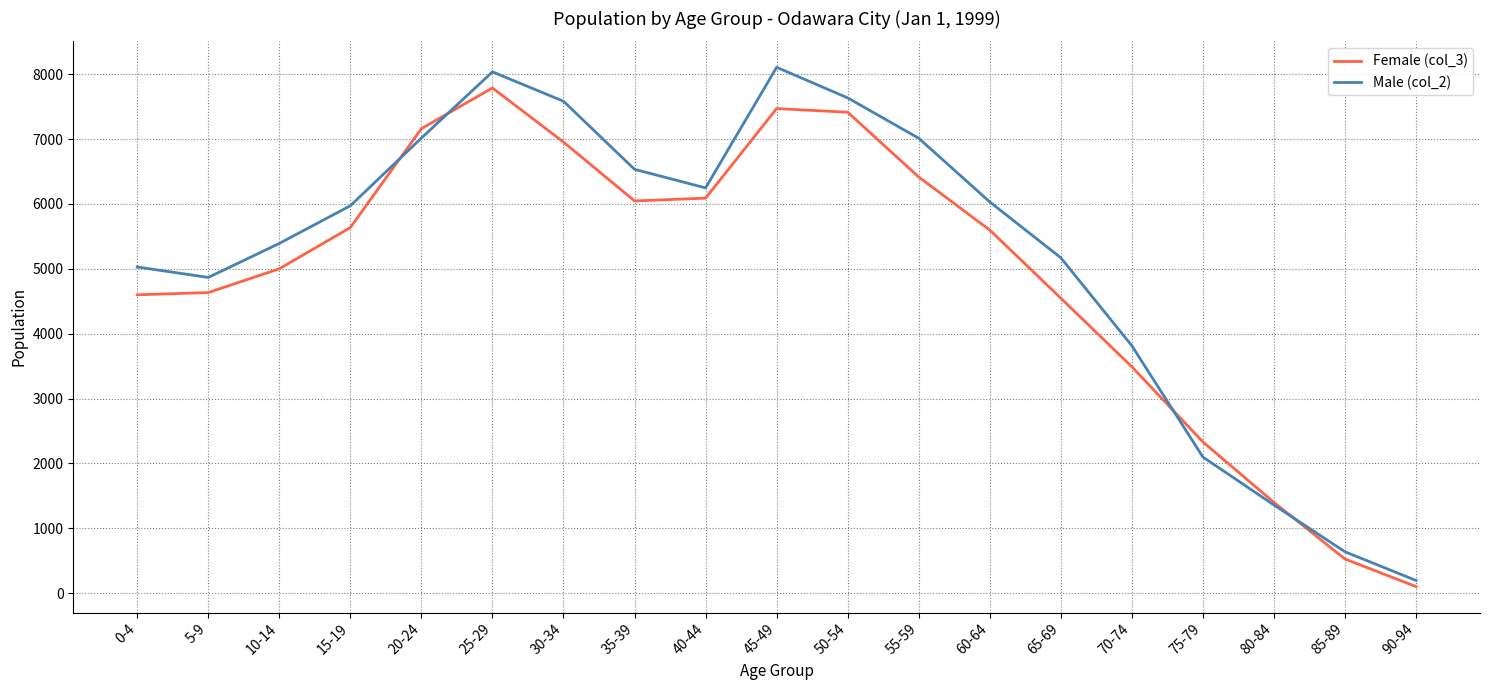

True or false: Male (col_2) has more than 0 points higher than both neighbors.

True